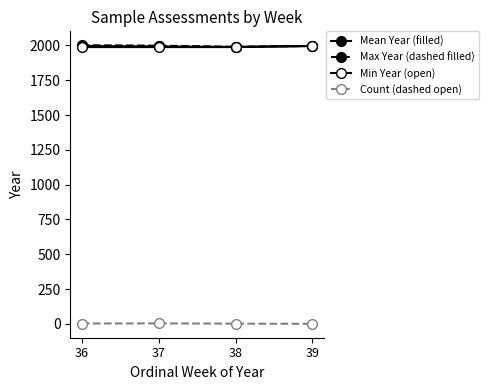

Which has a higher value, 37 or 38?

37